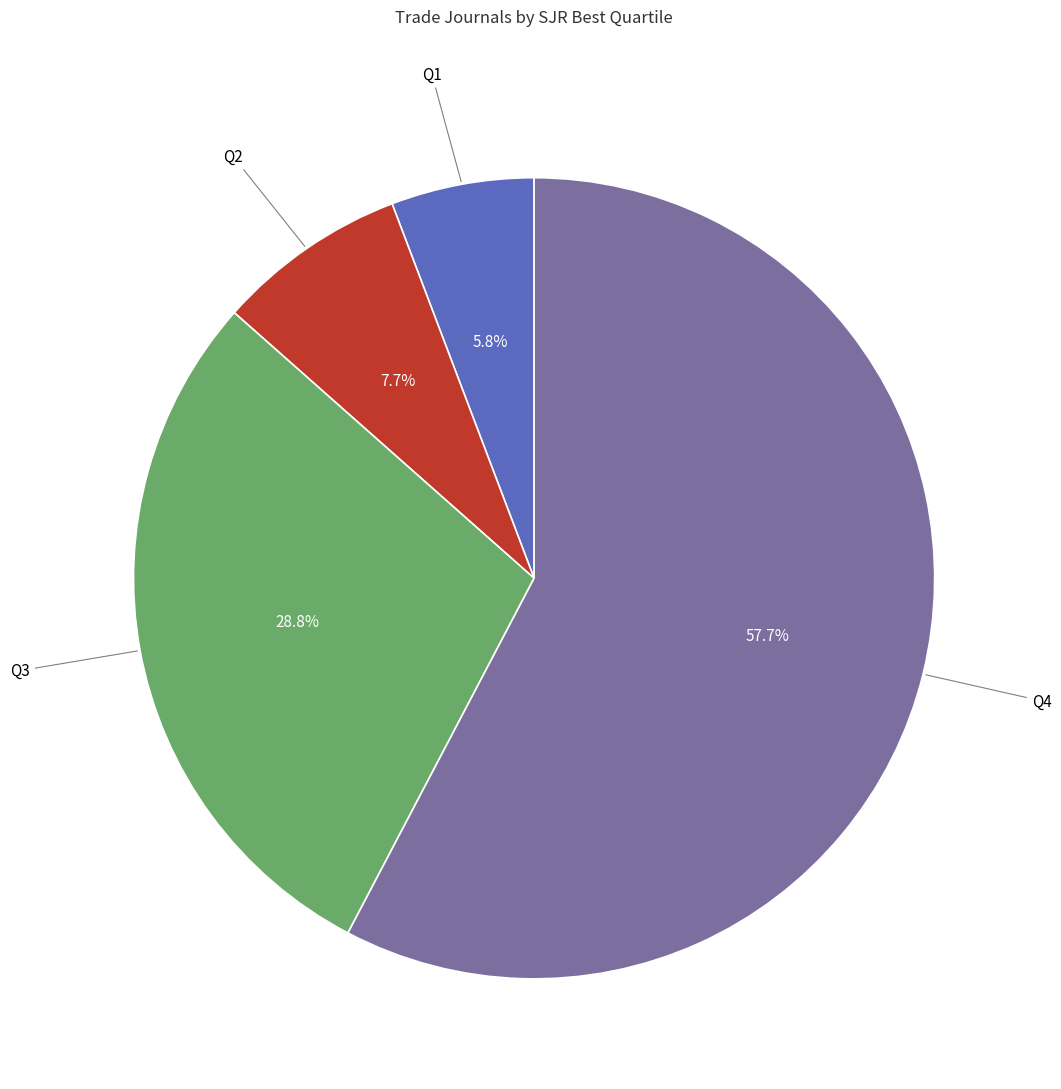

Combined, do Q2 and Q3 account for over 50%?

No